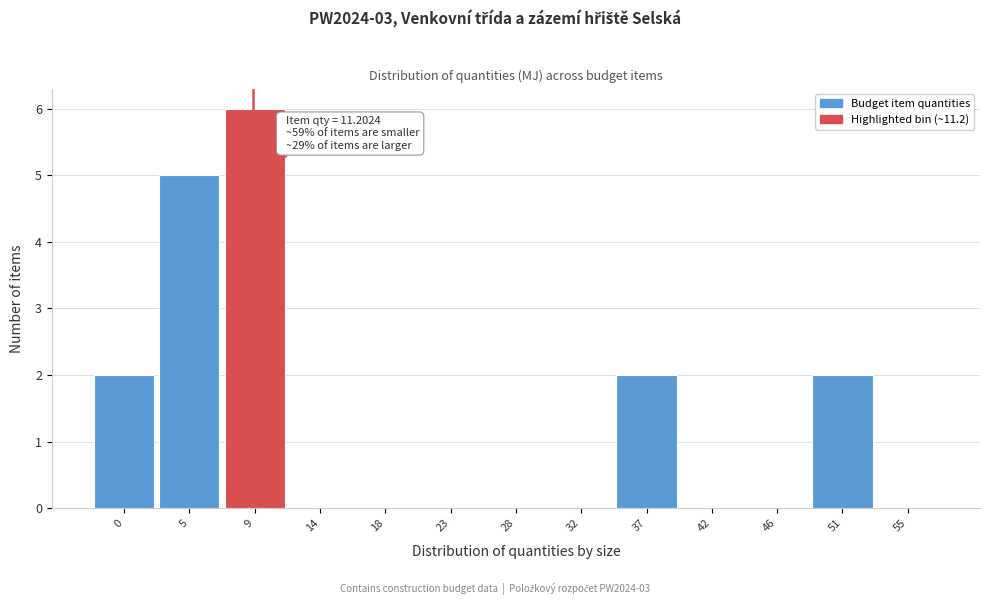

Reading left to right, transcribe all the data shown in this chart.

0=2	5=5	9=6	14=0	18=0	23=0	28=0	32=0	37=2	42=0	46=0	51=2	55=0